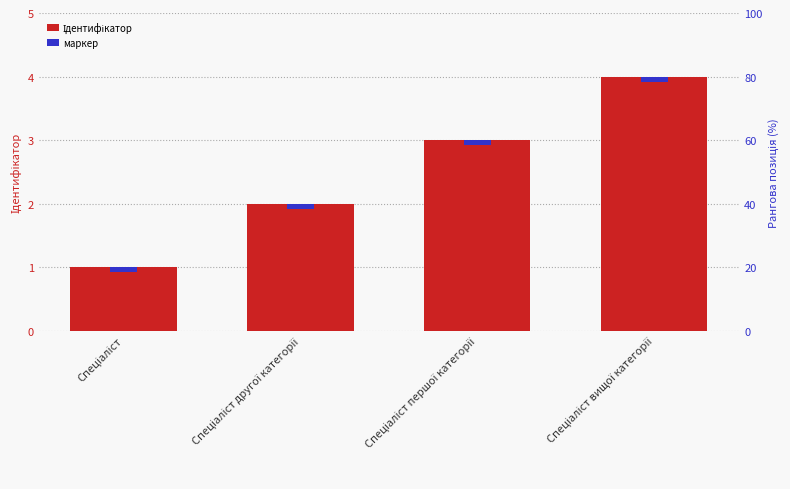

Reading left to right, extract all data points from this chart.

Спеціаліст=1	Спеціаліст другої категорії=2	Спеціаліст першої категорії=3	Спеціаліст вищої категорії=4